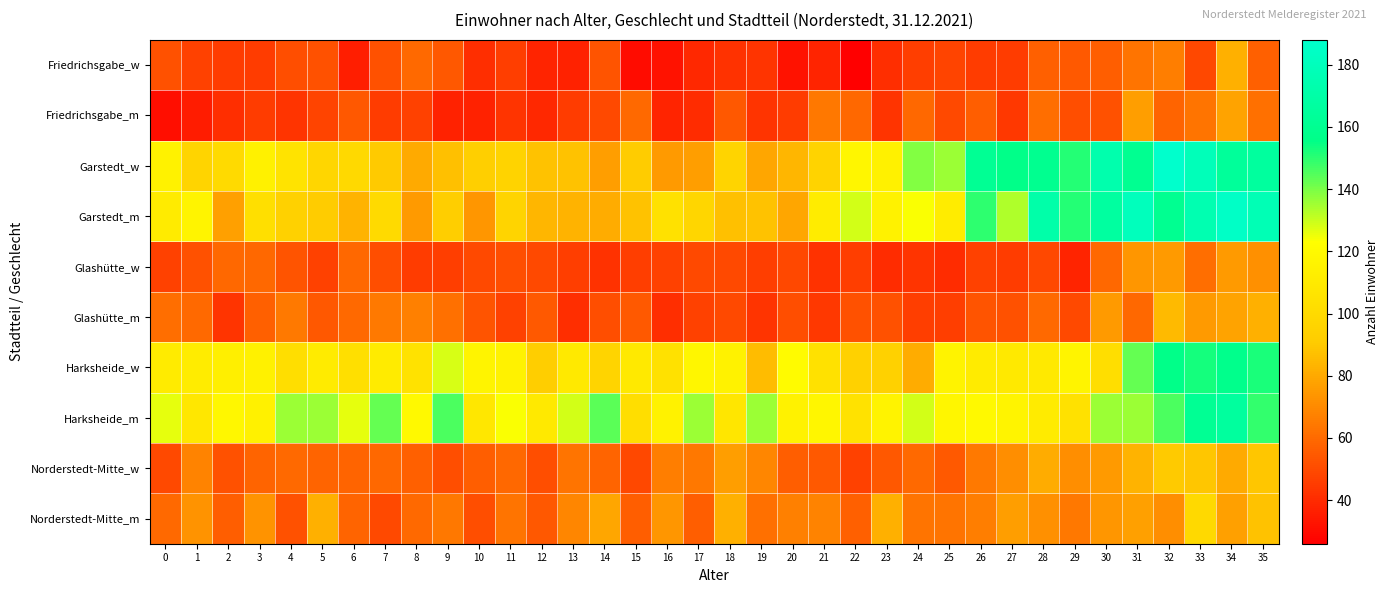

Which series changed the most between 20 and 34?

Garstedt_m